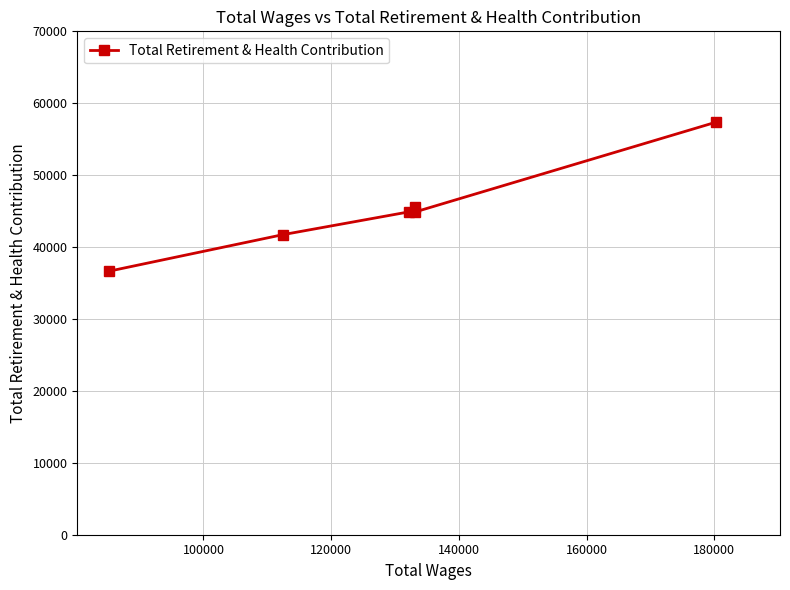

What is the value of the 5th point from the left?

44888